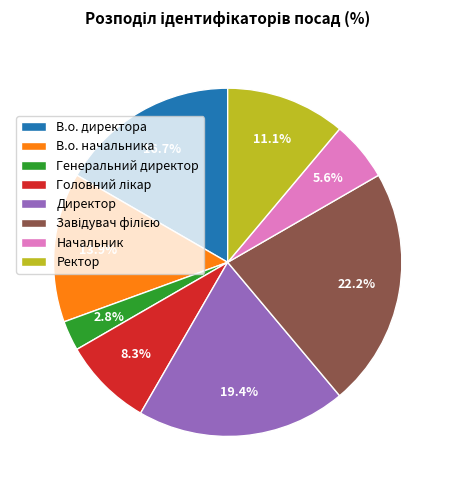

What percentage is NOT represented by В.о. начальника?

86.1%